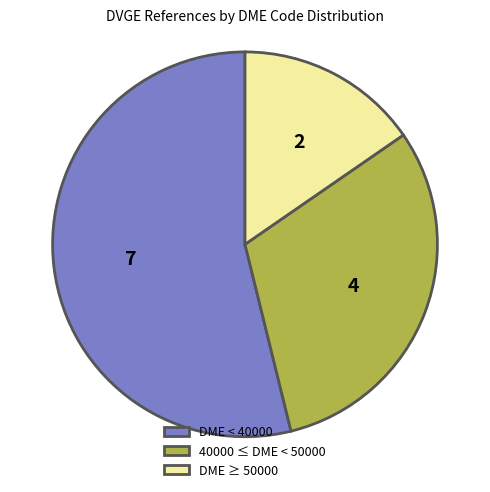

Which has a higher value, 40000 ≤ DME < 50000 or DME ≥ 50000?

40000 ≤ DME < 50000